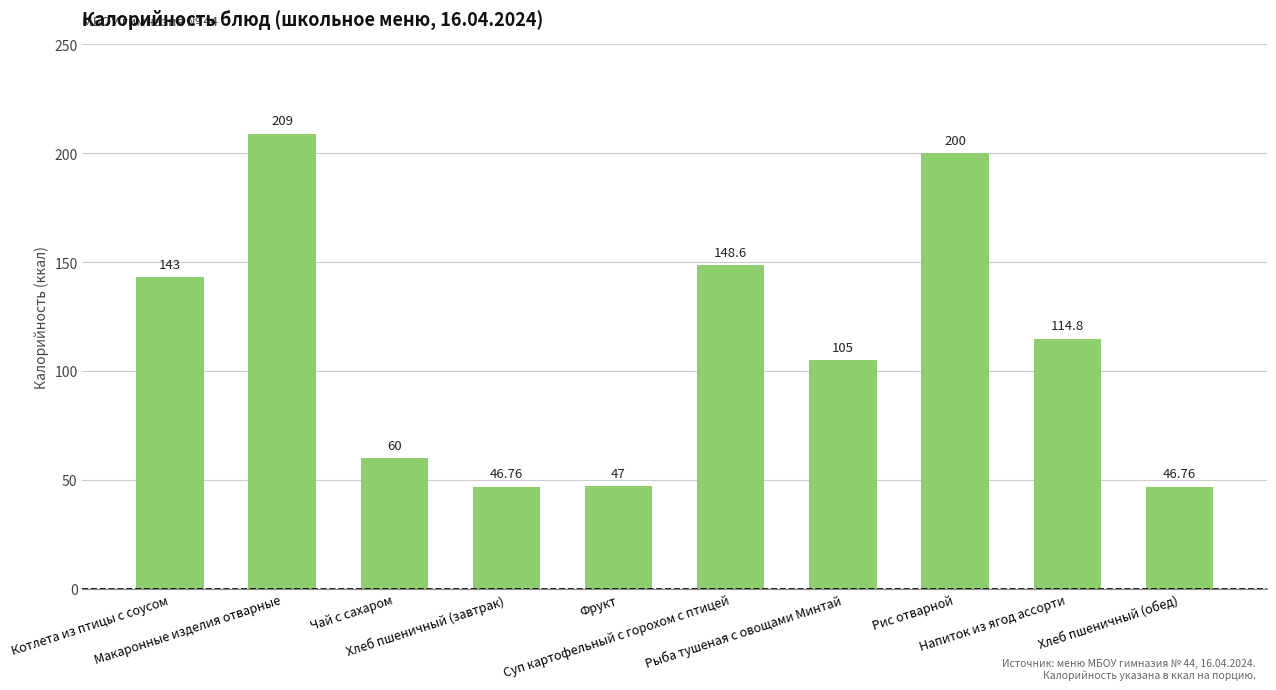

What position from the left is Котлета из птицы с соусом?

1